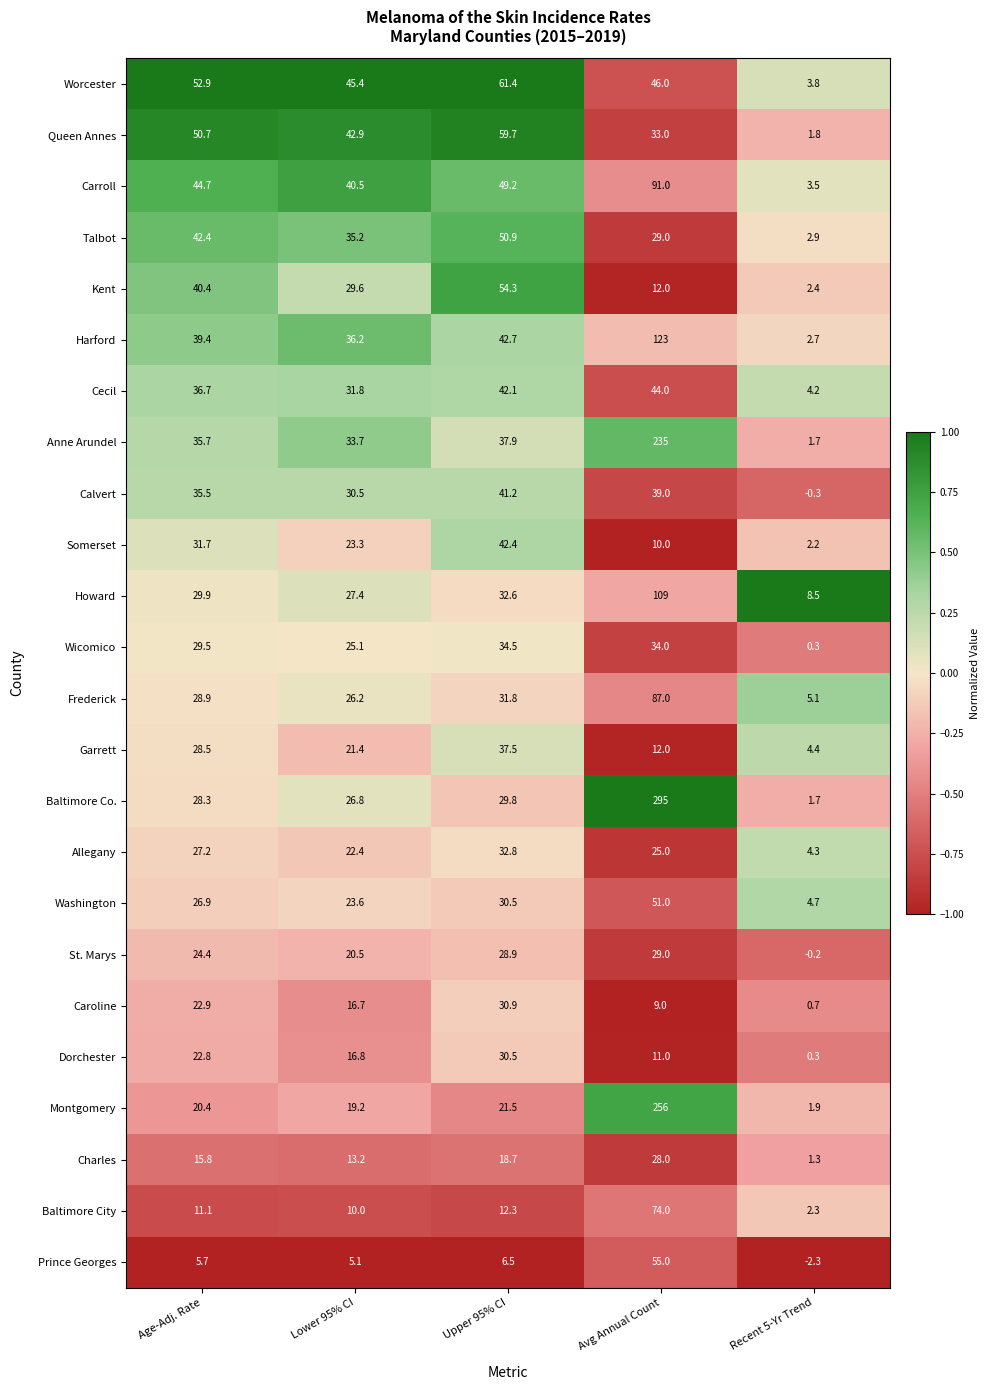

Which category has the lowest value across all series?

Recent 5-Yr Trend